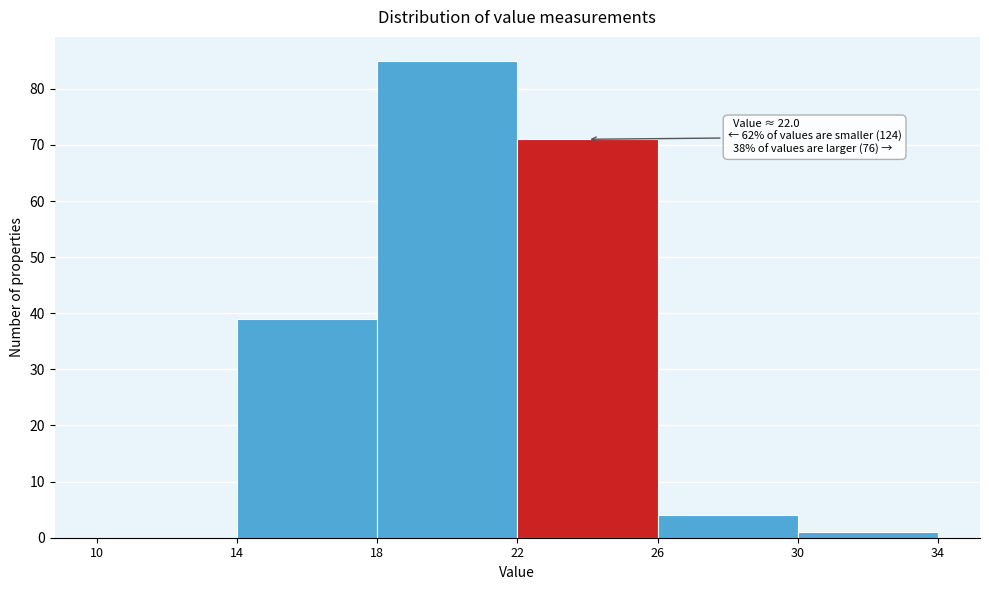

Over which range of the x-axis is the bar tallest?

18 to 22